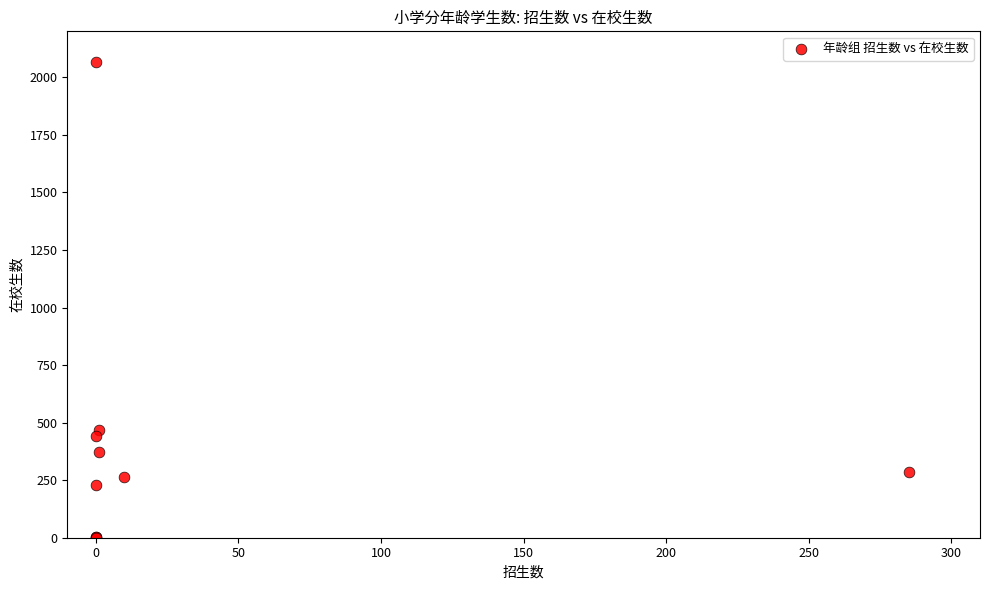

What Y value in the scatter plot is closest to 1033?

466